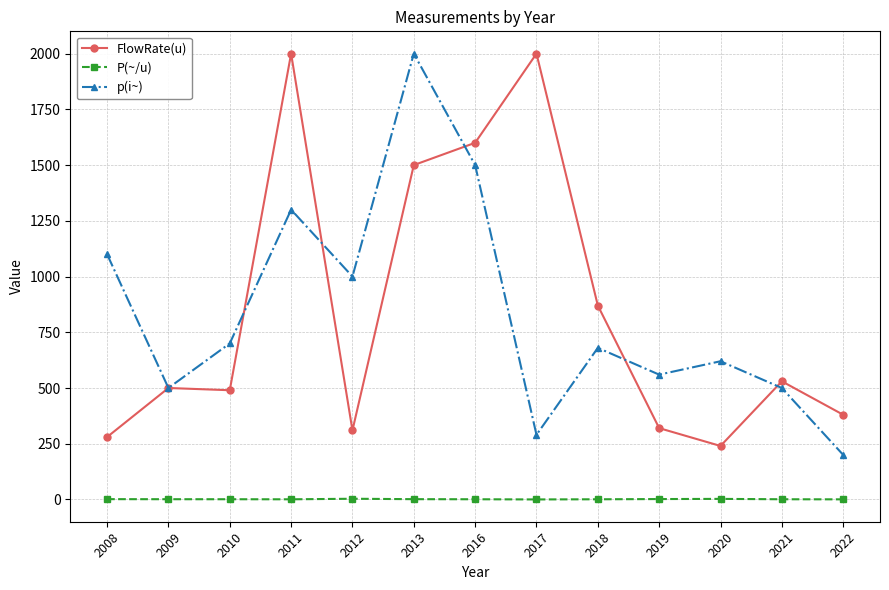

What is the average value of the p(i~) series?

842.3